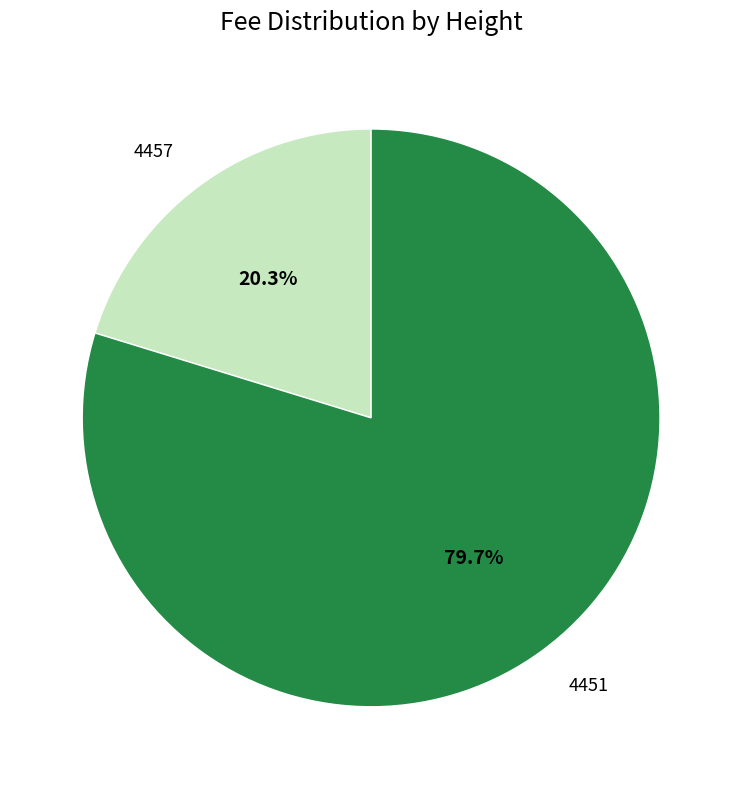

To the nearest percent, what is the difference between the largest and smallest slice percentages?

59%